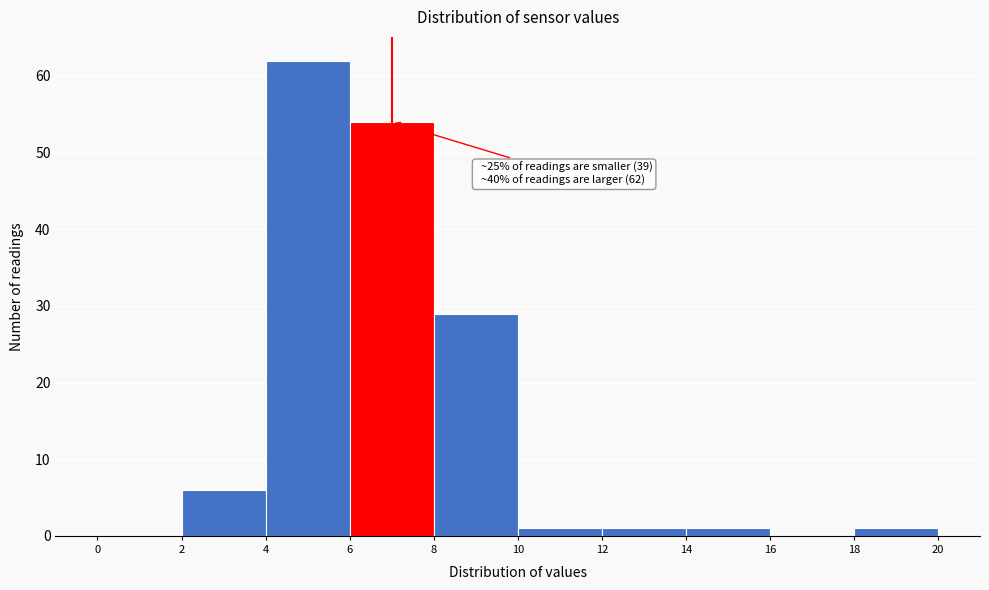

Over which range of the x-axis is the bar tallest?

4 to 6